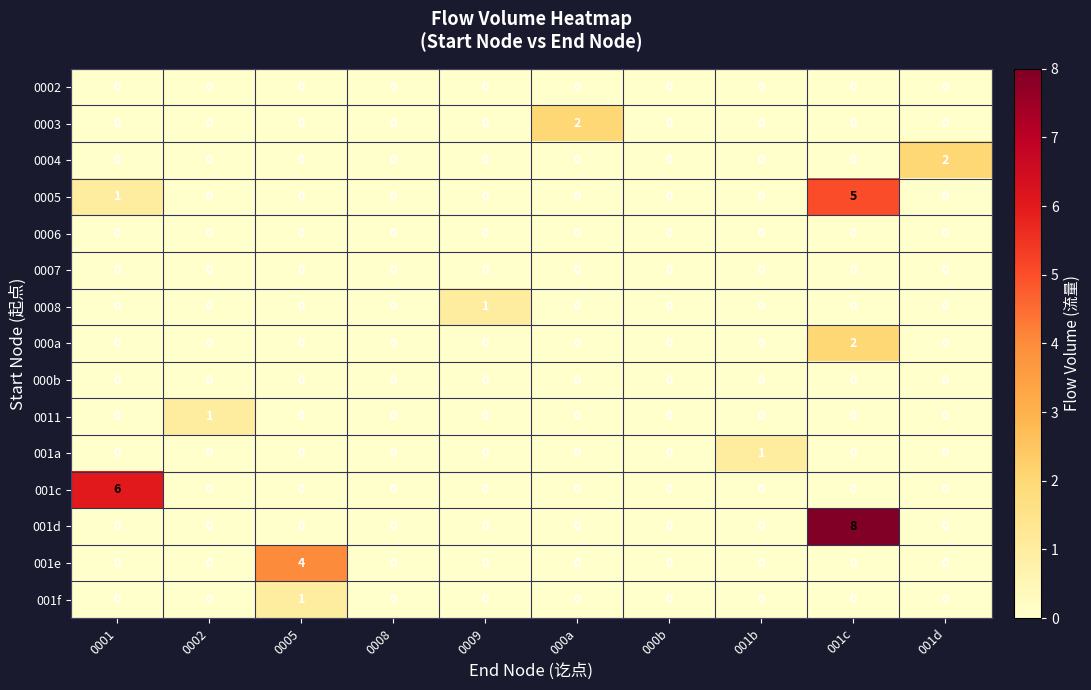

Count the 0008 values in the range 0 to 1.

10